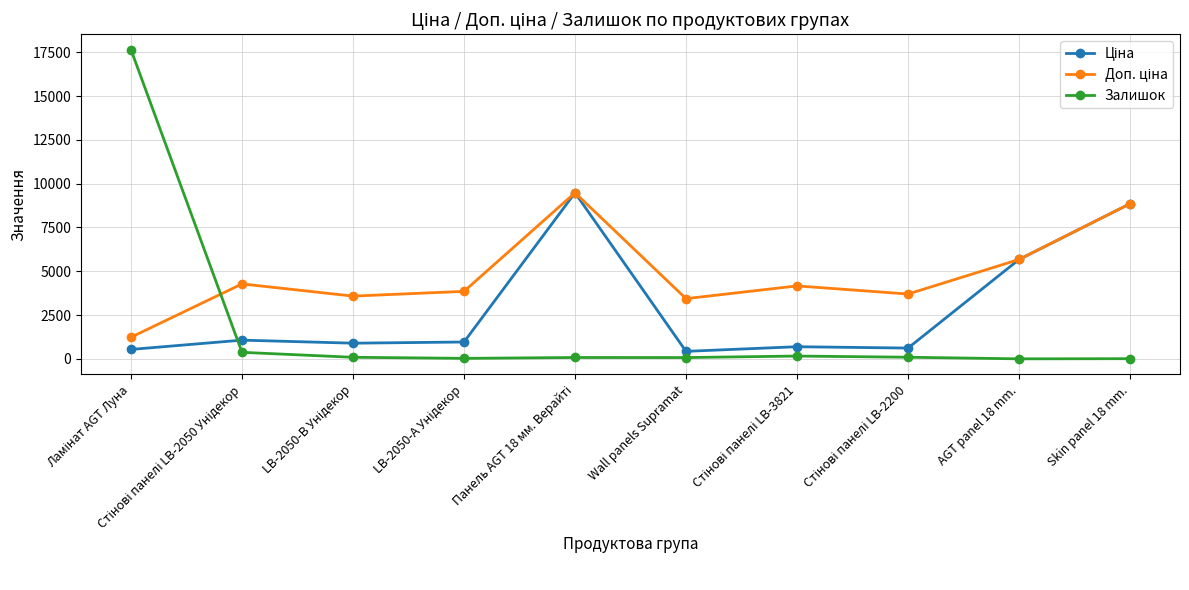

Which series has the widest spread of values?

Залишок